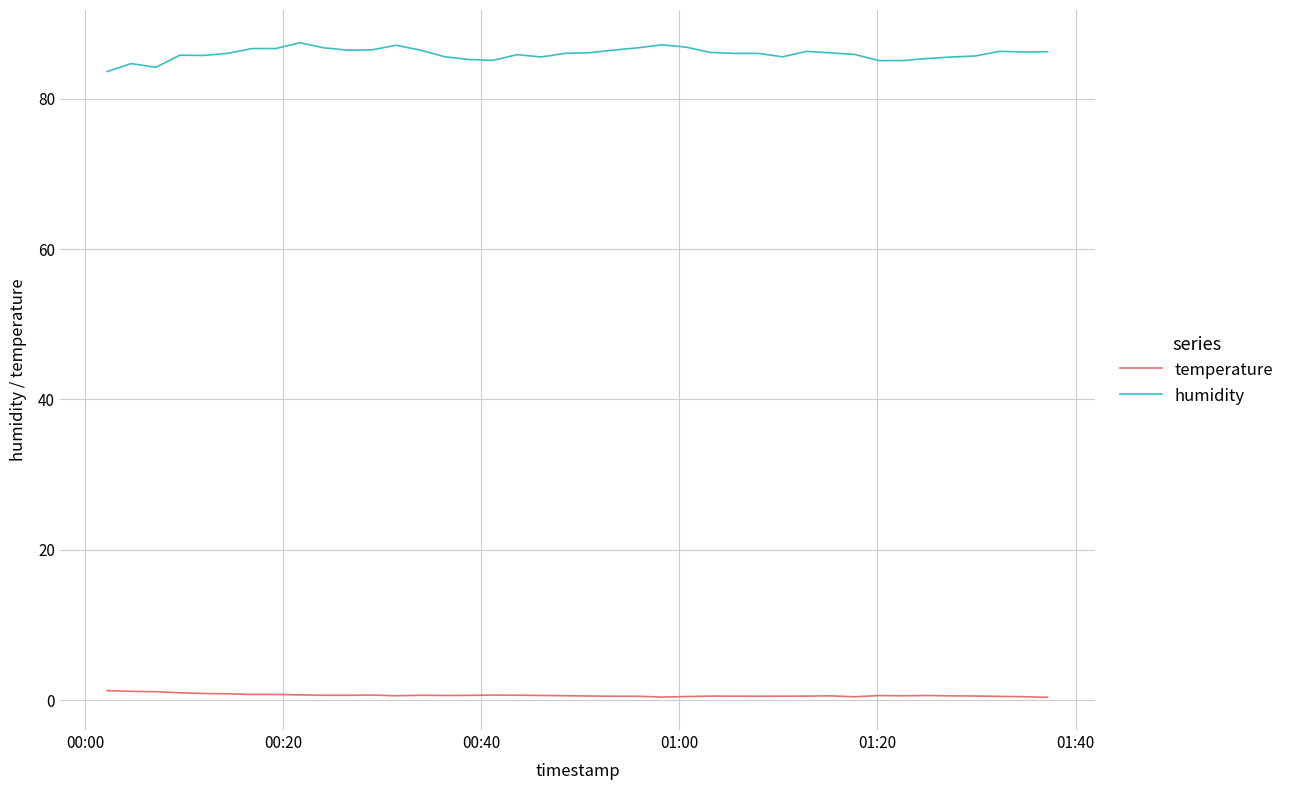

What is the difference between the maximum and minimum values in the humidity series?

3.8